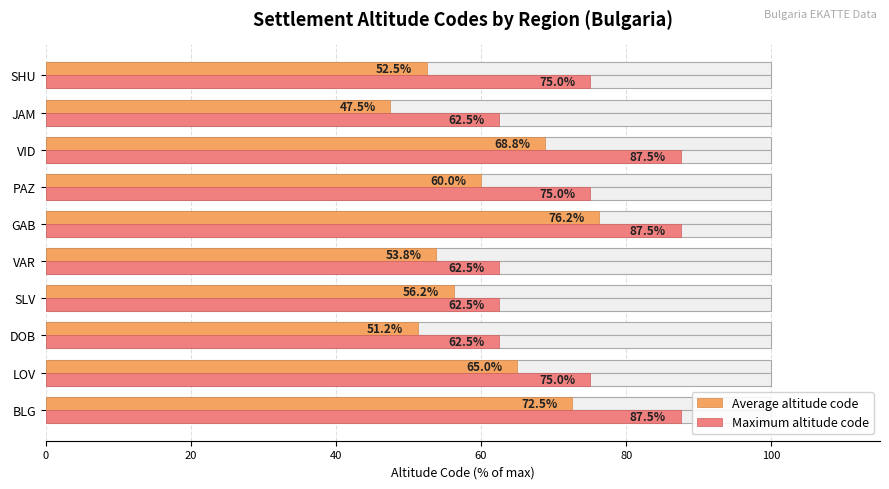

What is the spread (max minus min) of values at SLV?

6.2